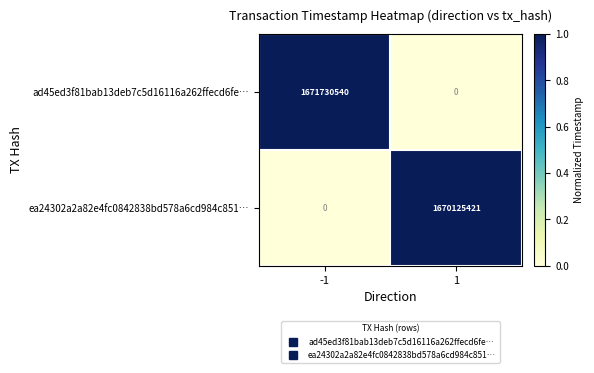

What value does the ad45ed3f81bab13deb7c5d16116a262ffecd6fe… series have at -1, to the nearest 10?

1671730540